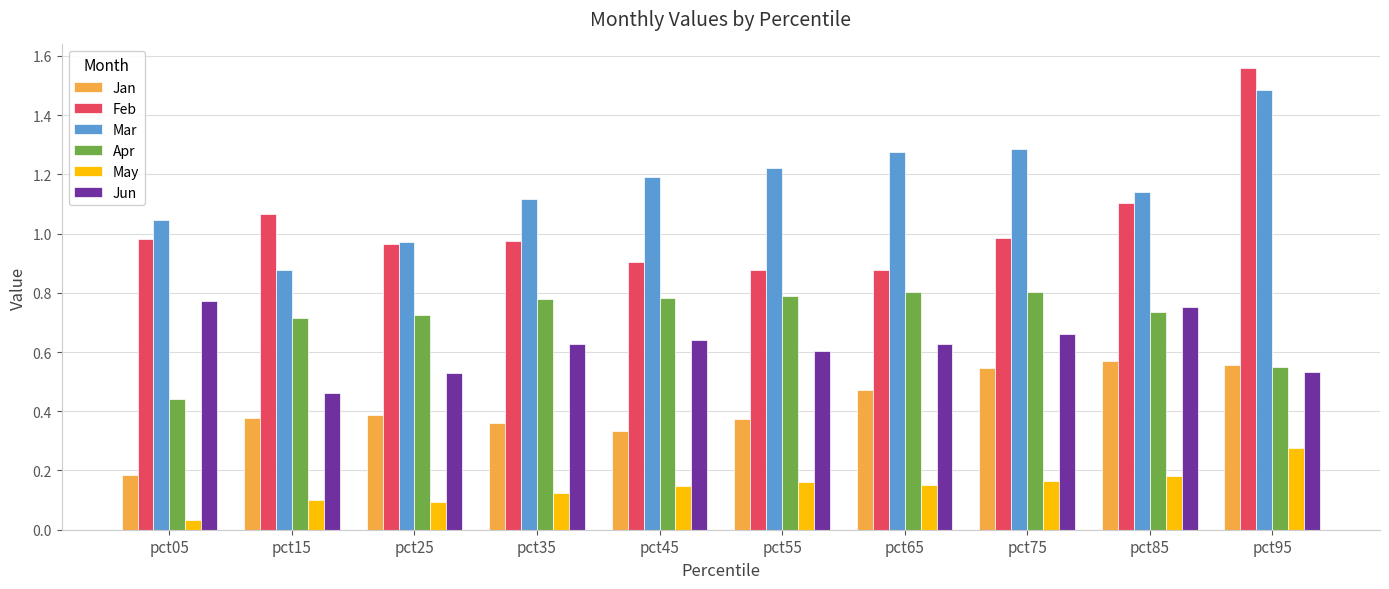

At pct75, list the series in order from smallest to largest.

May, Jan, Jun, Apr, Feb, Mar